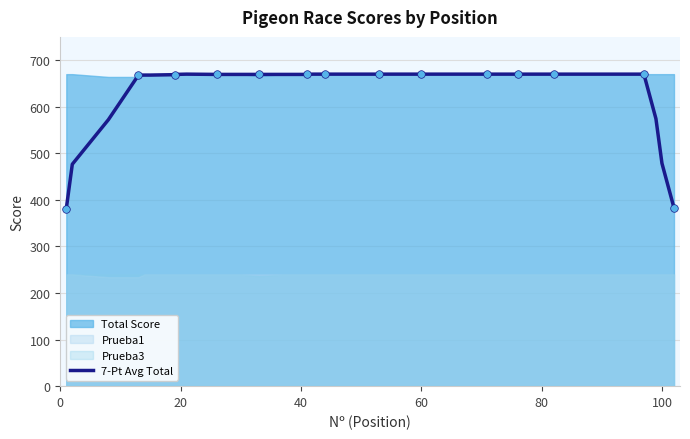

True or false: 7-Pt Avg Total has a value of 669.7 at 20.

True